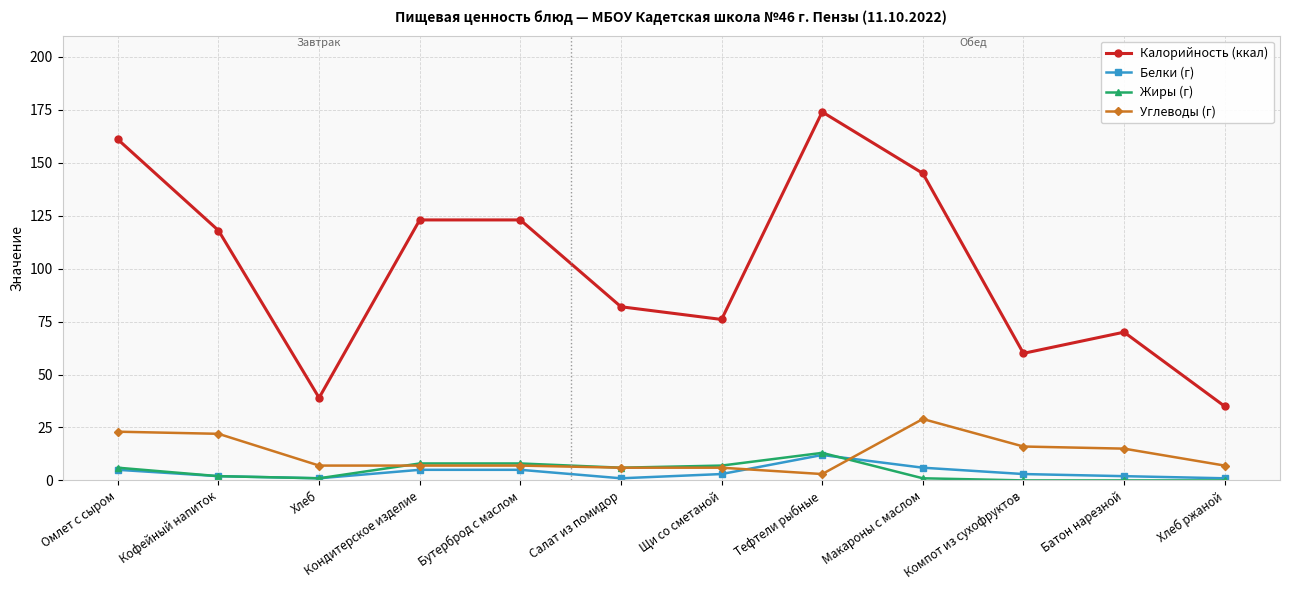

What position from the left is Кофейный напиток?

2